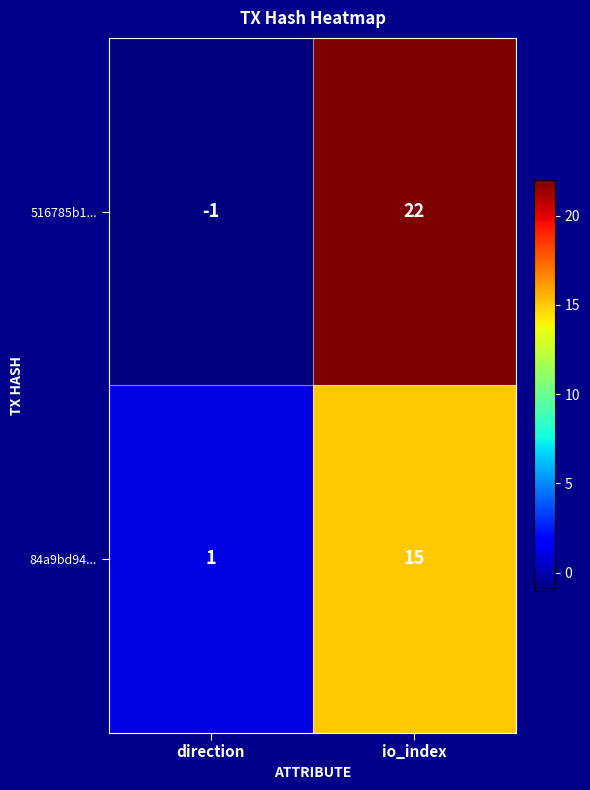

List the series in order of their overall mean, lowest first.

84a9bd94..., 516785b1...